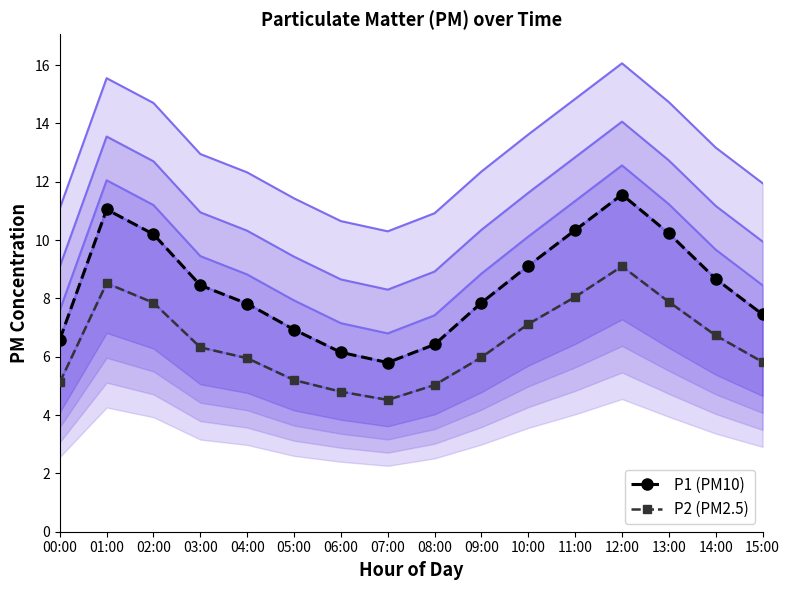

Which series changed the most between 10:00 and 15:00?

P1 (PM10)